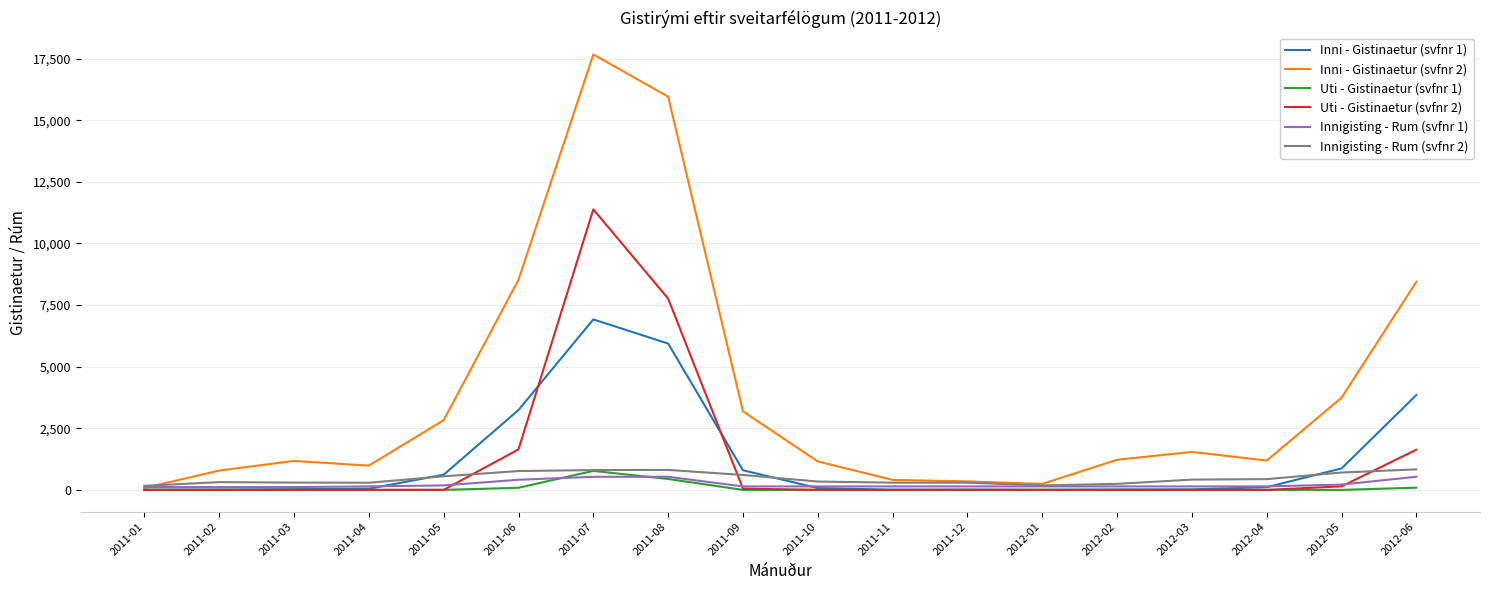

What is the greatest value displayed?

17671